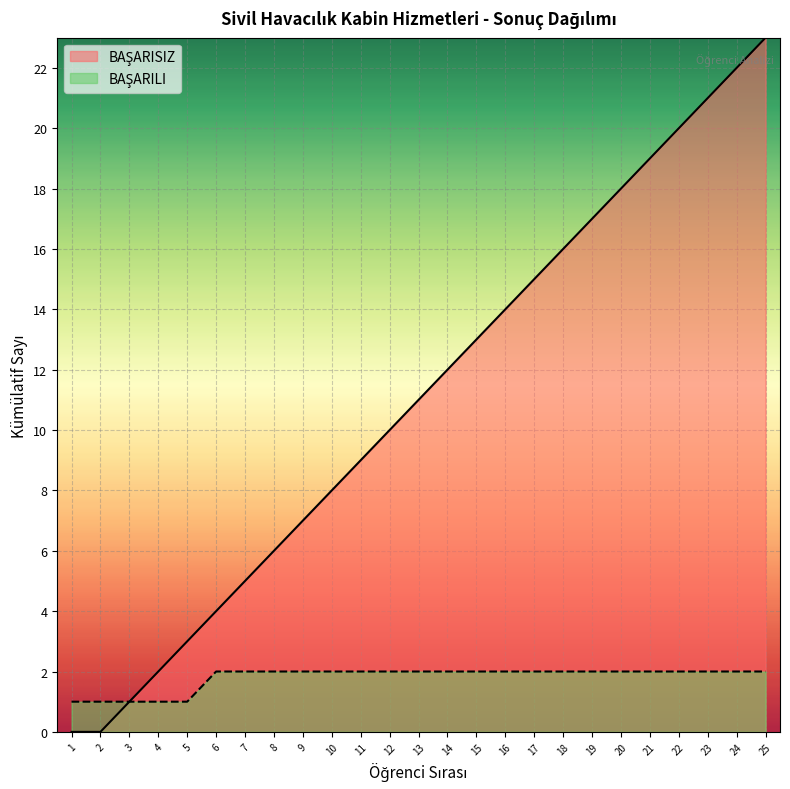

True or false: BAŞARILI has more than 1 points higher than both neighbors.

False